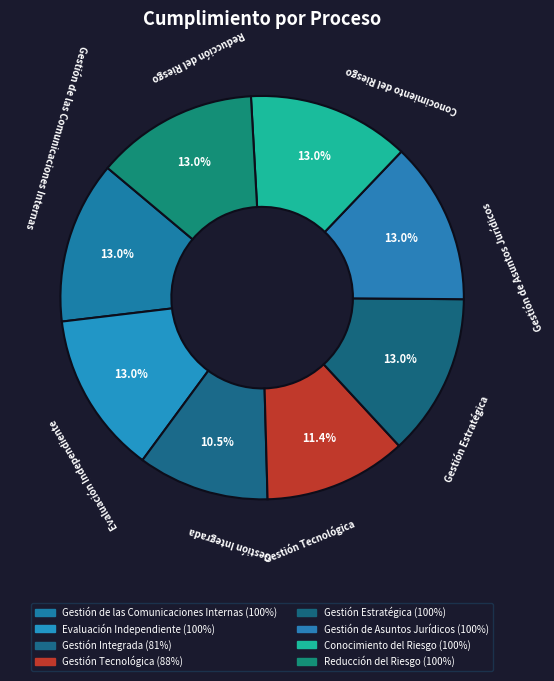

How many slices are in this pie chart?

8